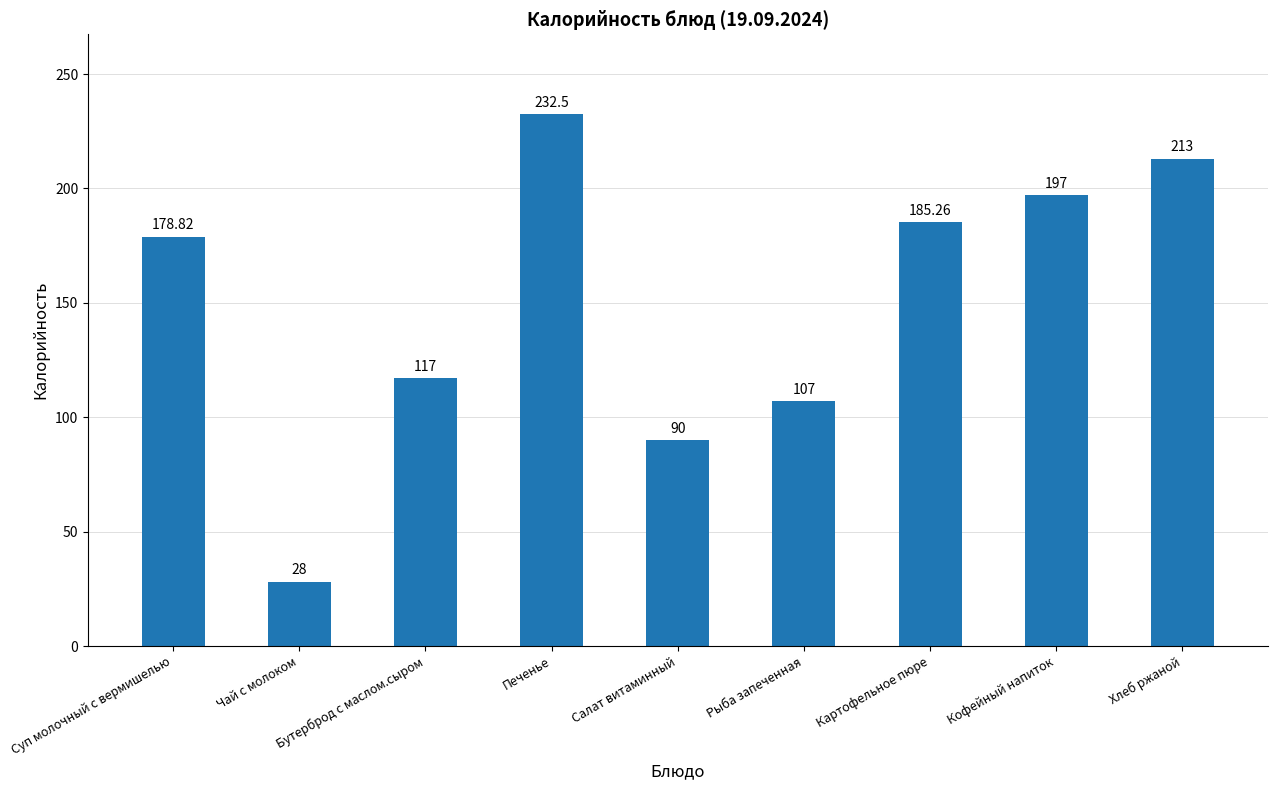

How many values are below 178?

4